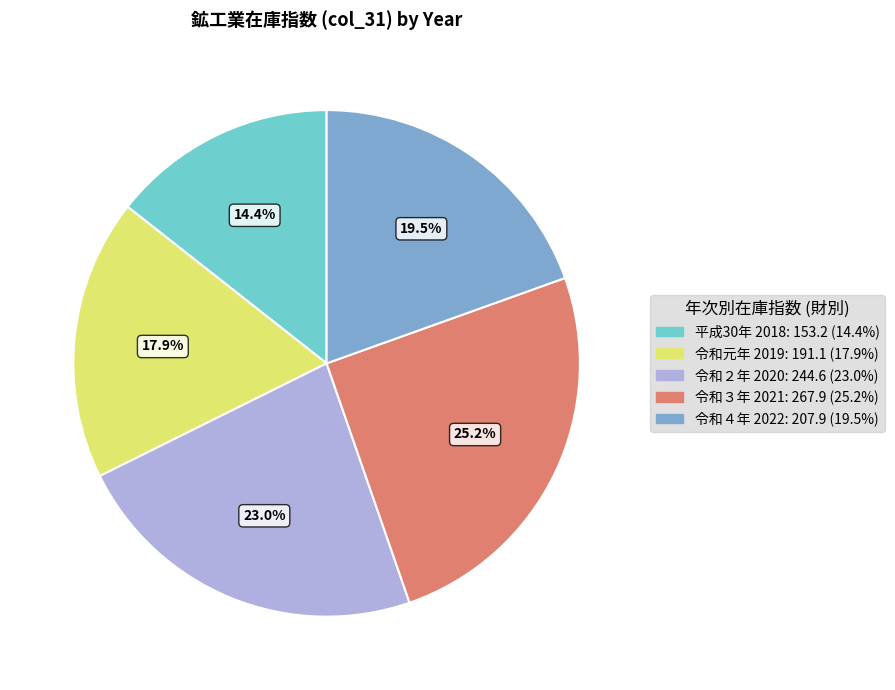

Is there a majority slice in this chart?

No